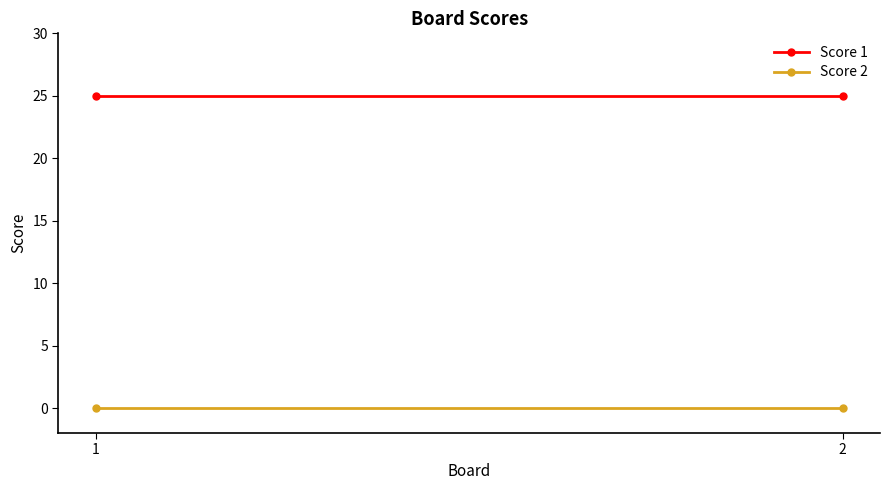

What is the total value across all series at 2?

25